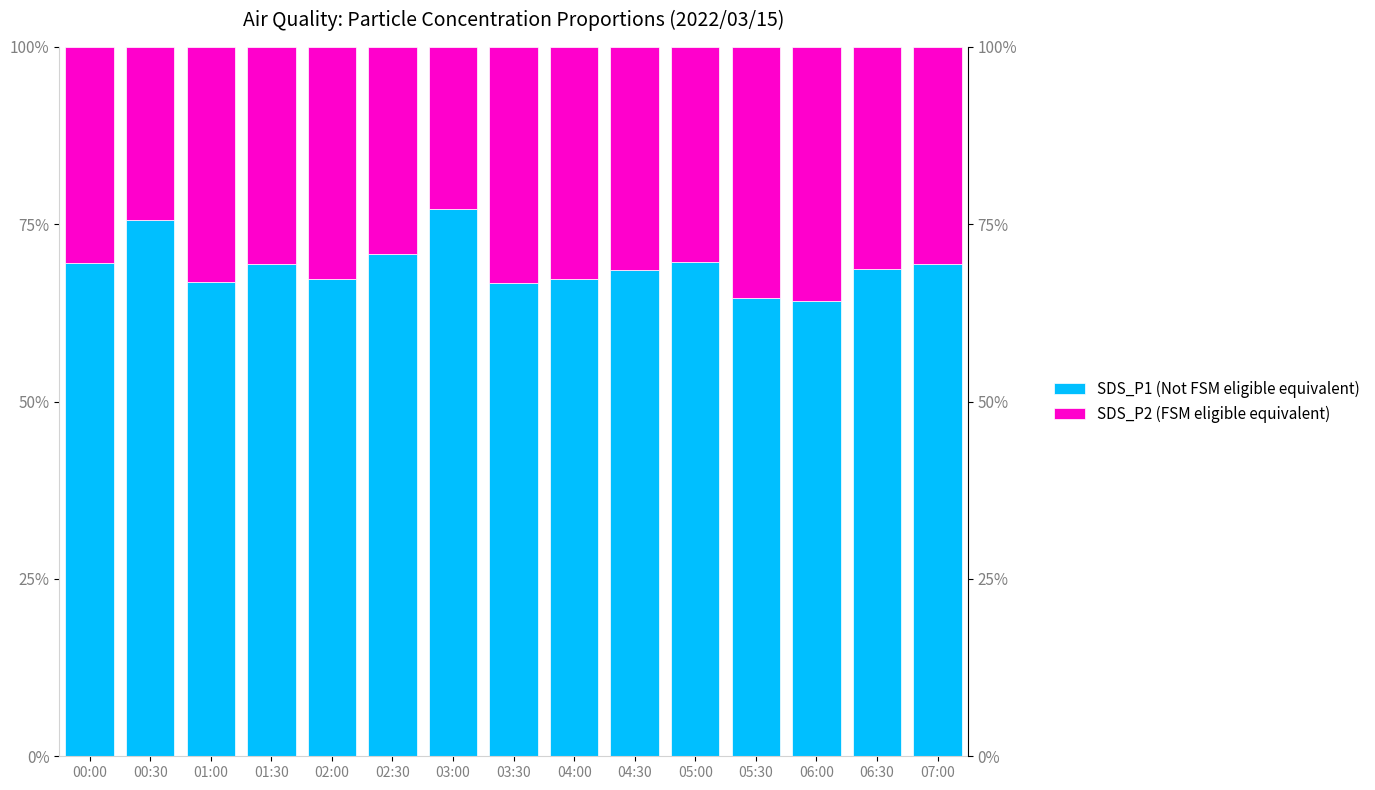

What is the value of the SDS_P2 (FSM eligible equivalent) bar at the 15th from the left?

30.6